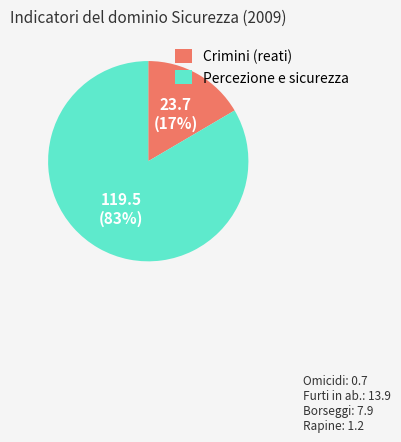

To the nearest percent, what percentage of the pie is Percezione e sicurezza?

83%